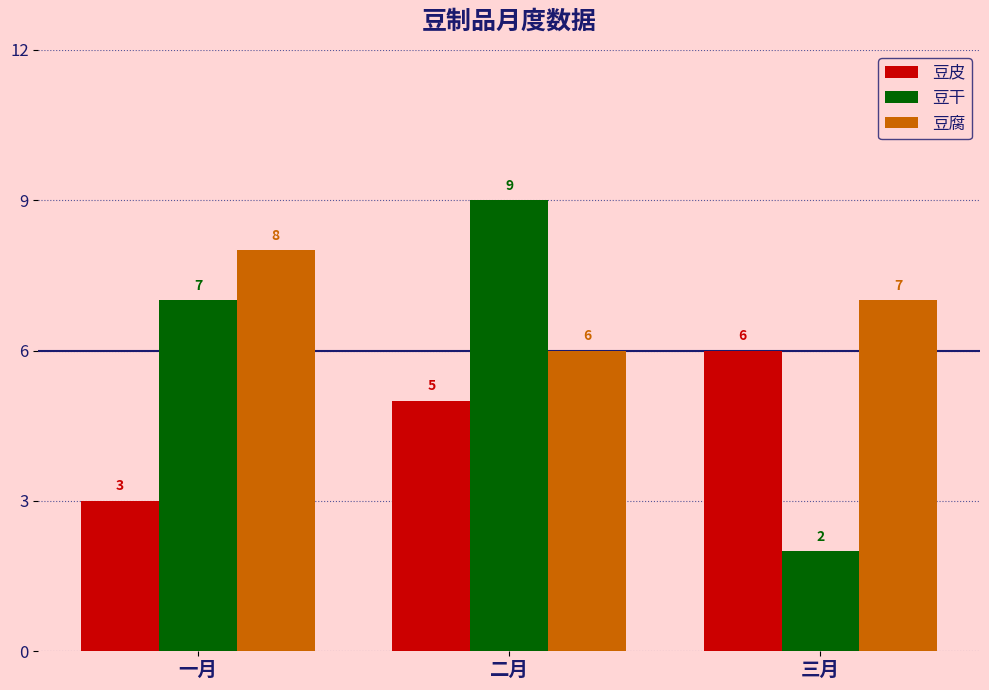

Which series changed the most between 二月 and 三月?

豆干